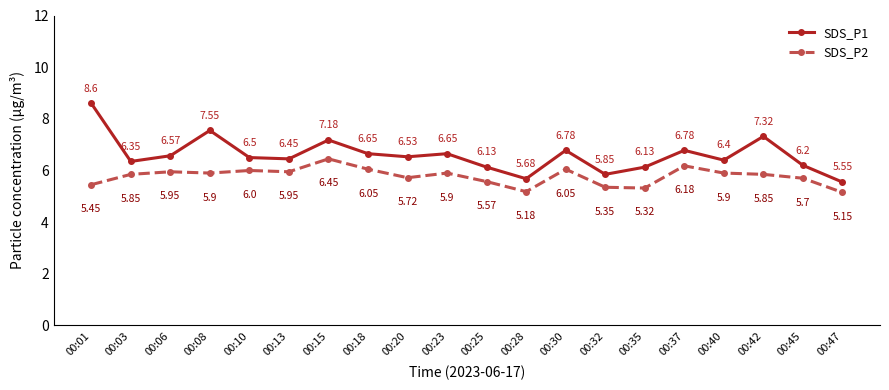

At which label does SDS_P1 reach its peak?

00:01